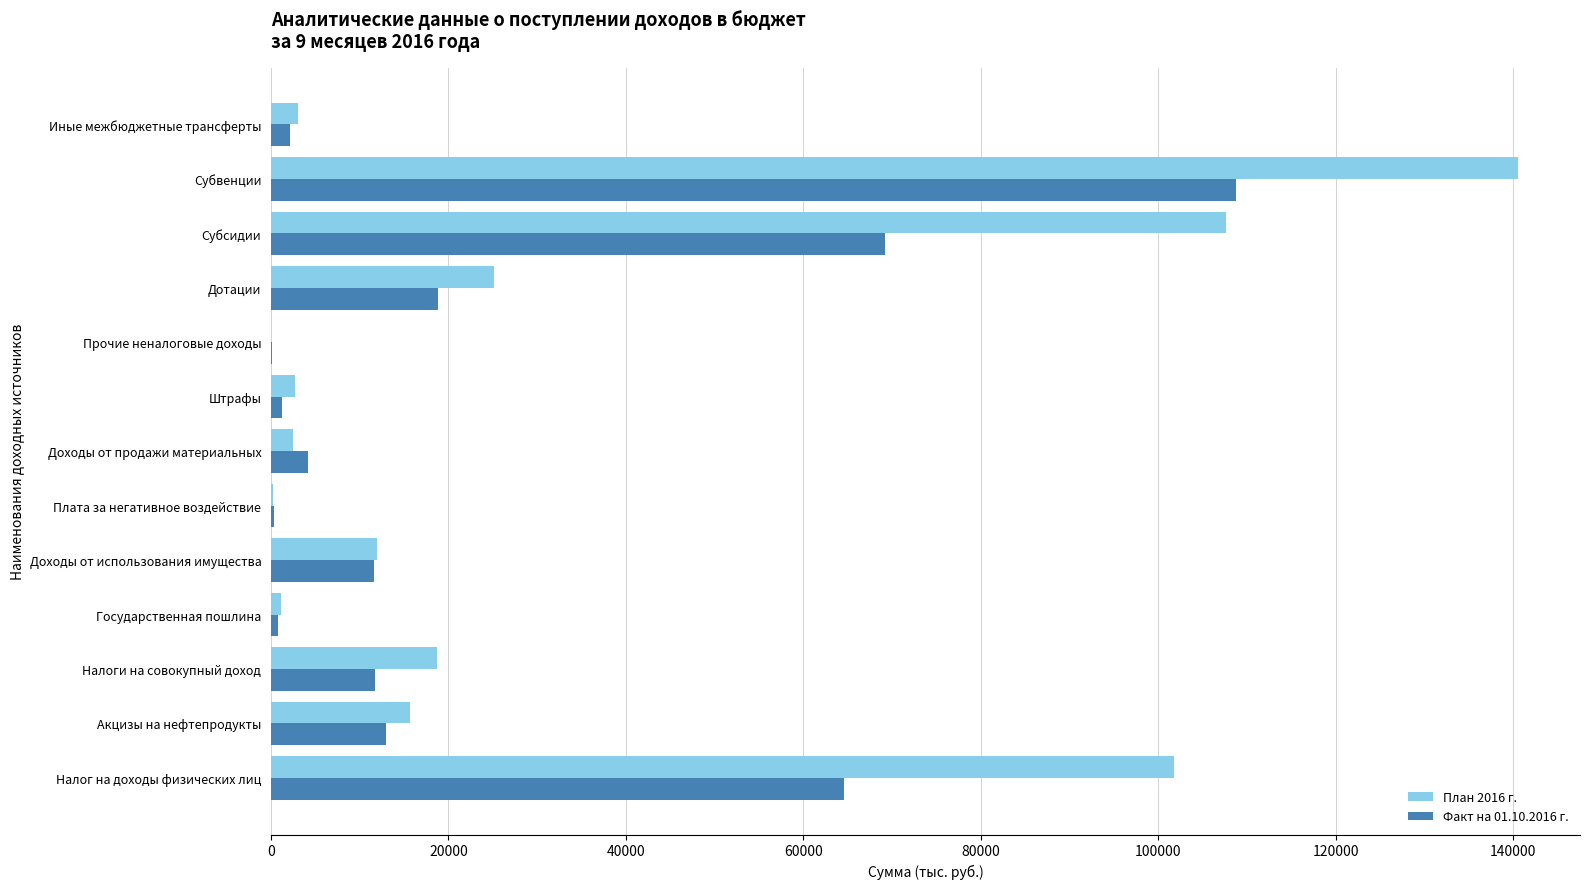

The Факт на 01.10.2016 г. series shows 18836.2 at Дотации. True or false?

True